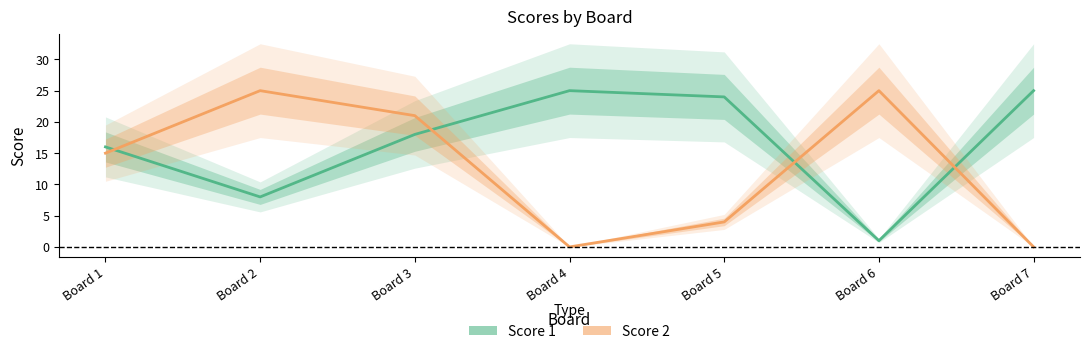

True or false: Score 1 and Score 2 intersect in this chart.

True